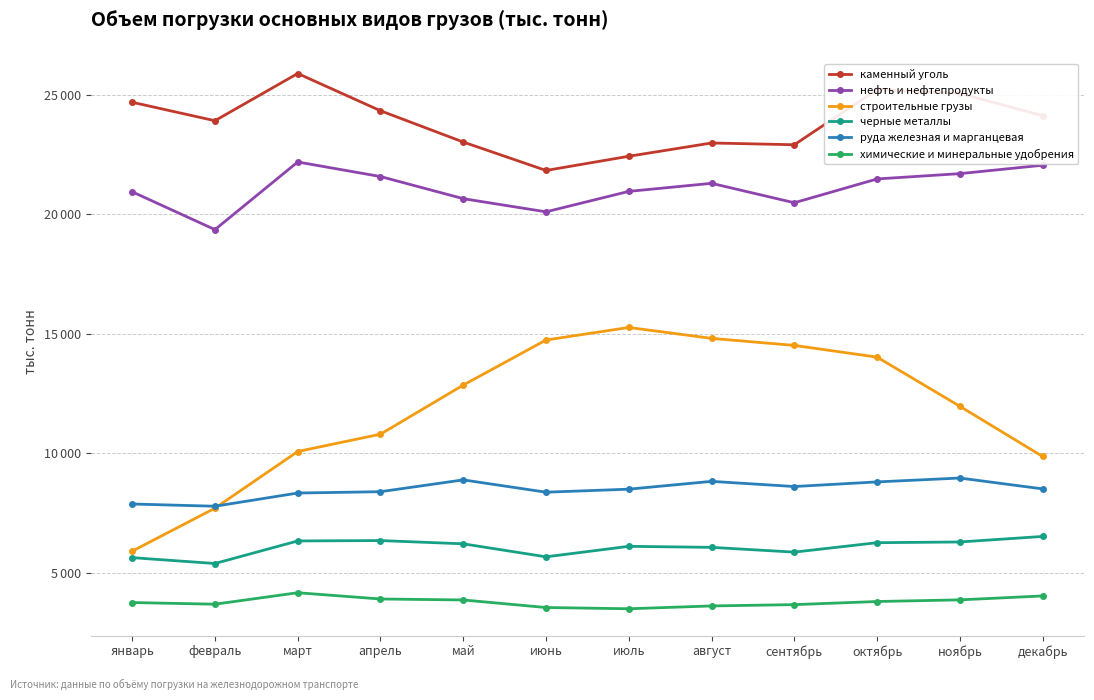

What is the label of the 5th point from the right?

август